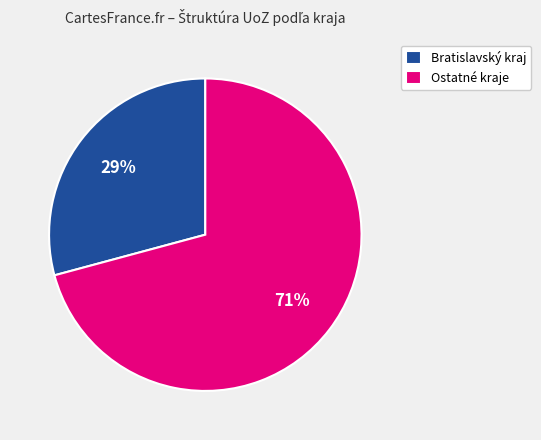

Approximately how many times larger is the value at Ostatné kraje compared to Bratislavský kraj?

2.4